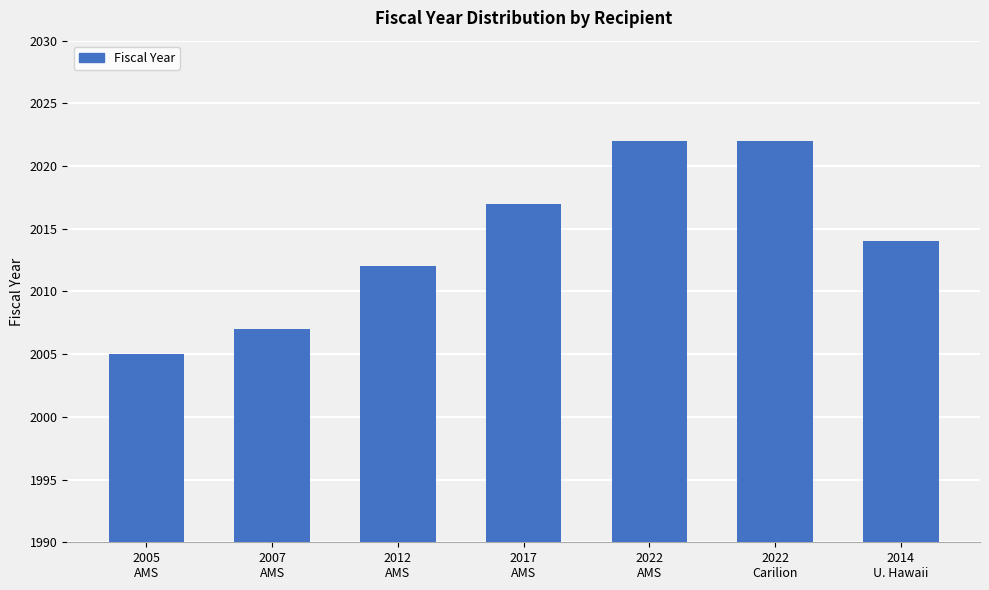

Which has a higher value, 2012
AMS or 2014
U. Hawaii?

2014
U. Hawaii